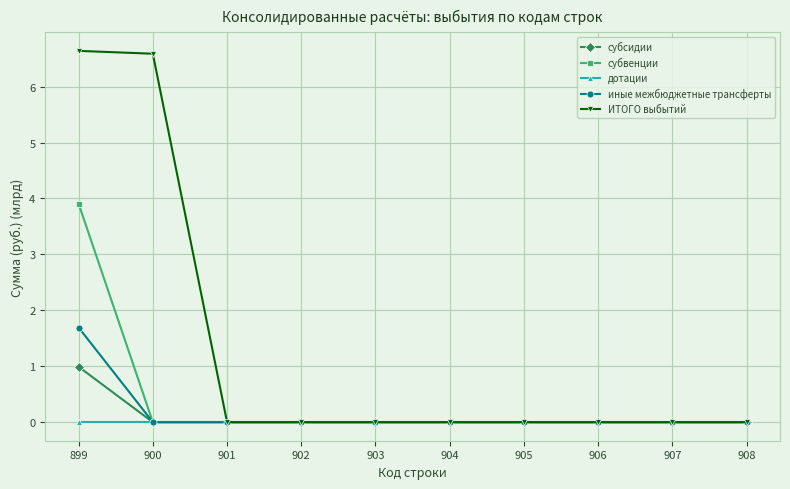

Is this an area chart (filled region under the line)?

No